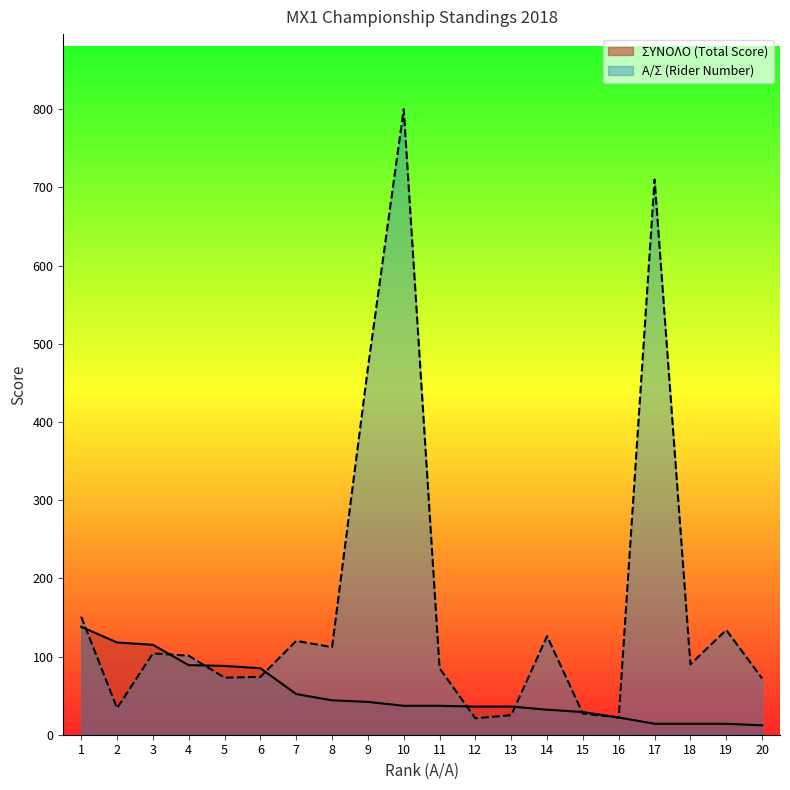

What is the difference between the highest and lowest values at 17?

696